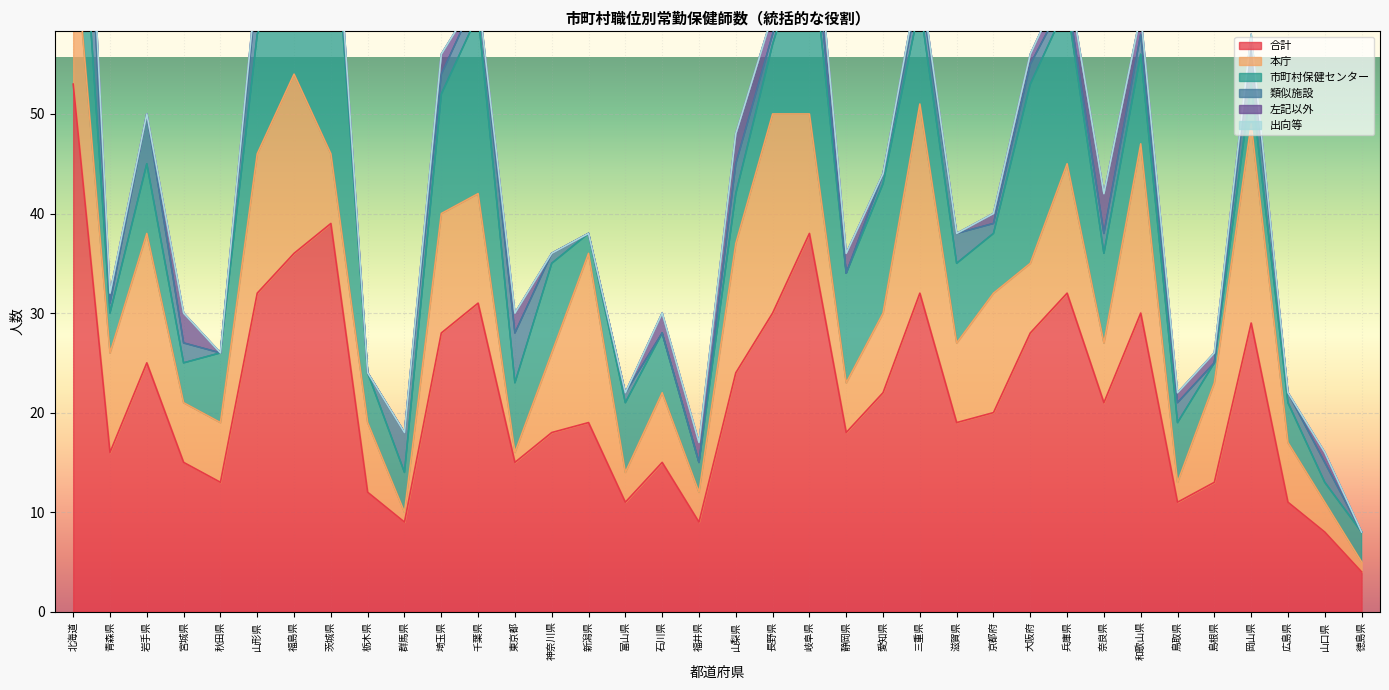

At 福井県, list the series in order from largest to smallest.

合計, 本庁, 市町村保健センター, 左記以外, 類似施設, 出向等